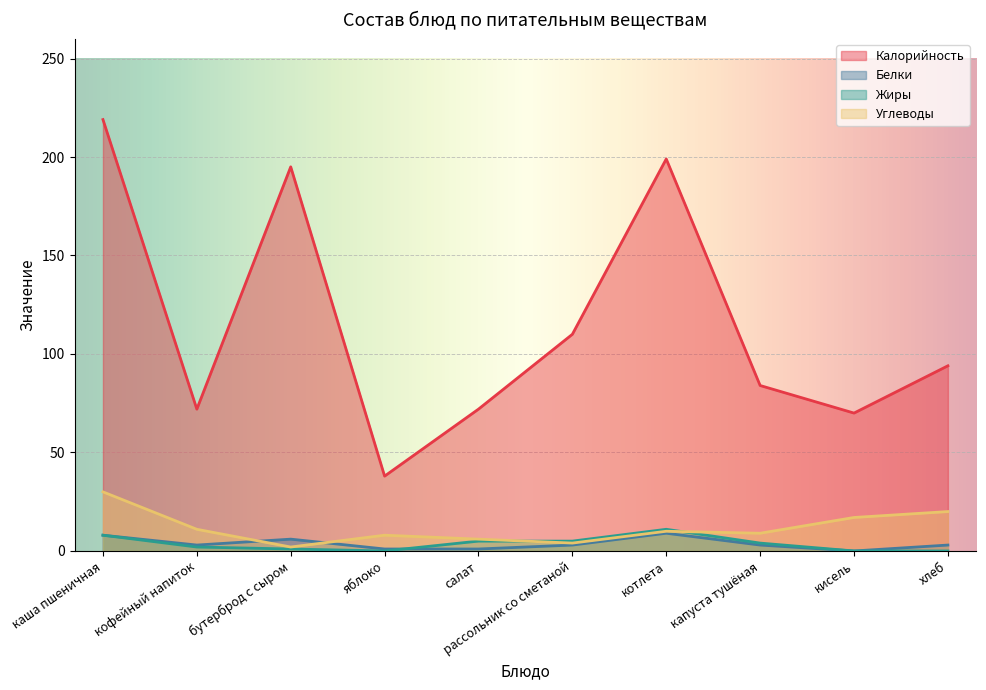

Is it true that Углеводы equals 11 at яблоко?

False